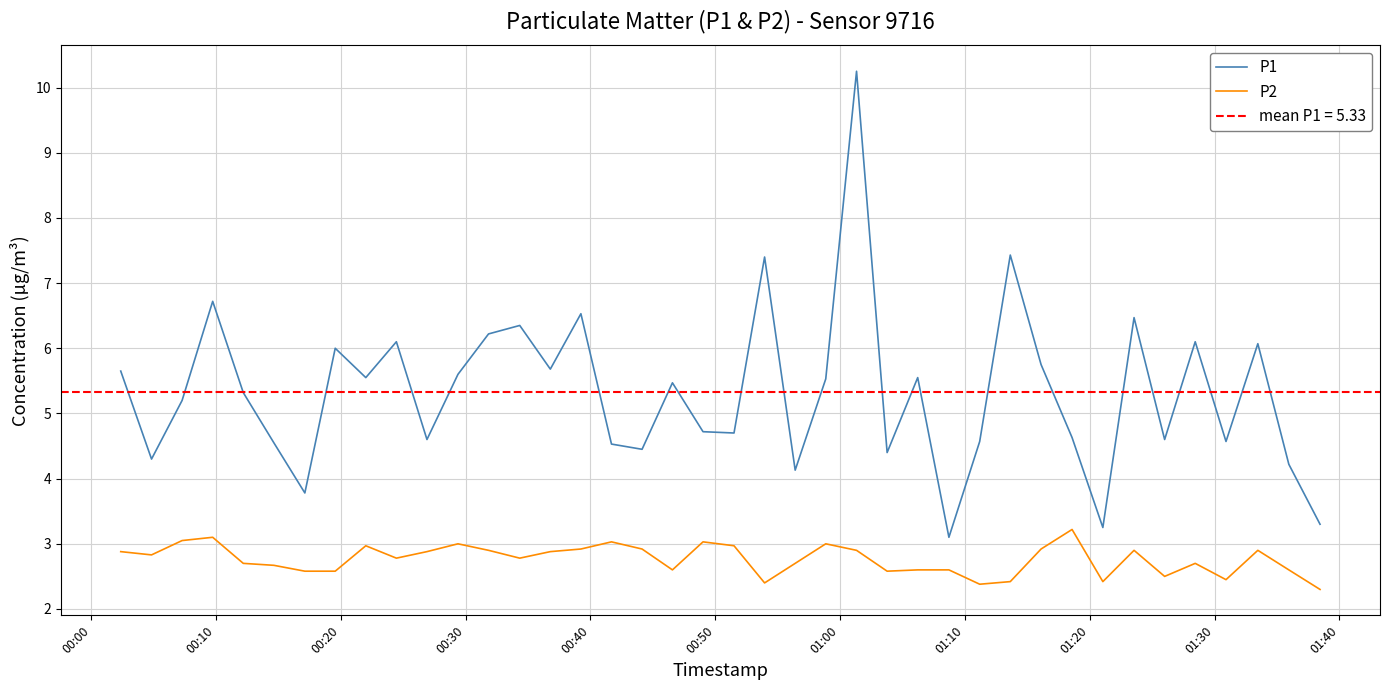

What are all the series names shown in the legend?

P1, P2